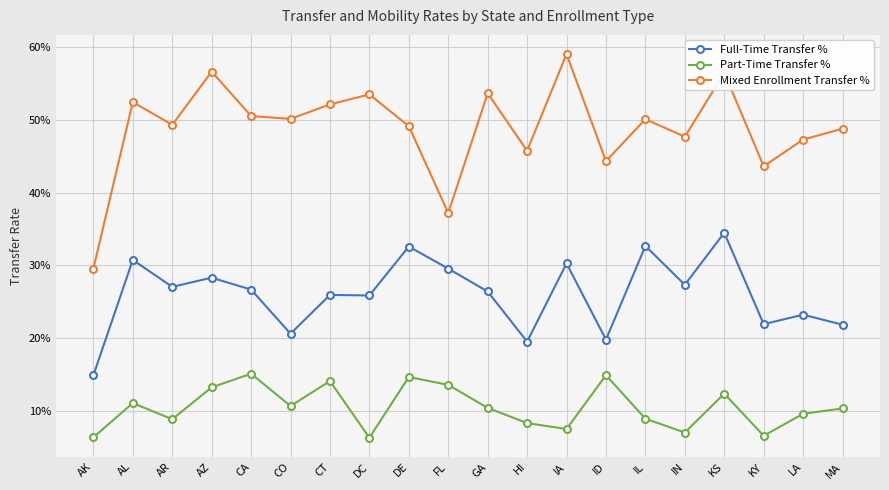

Rank the categories by Part-Time Transfer % value from lowest to highest.

DC, AK, KY, IN, IA, HI, AR, IL, LA, MA, GA, CO, AL, KS, AZ, FL, CT, DE, ID, CA